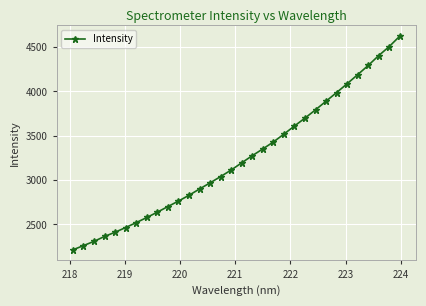

How many lines are shown in the chart?

1